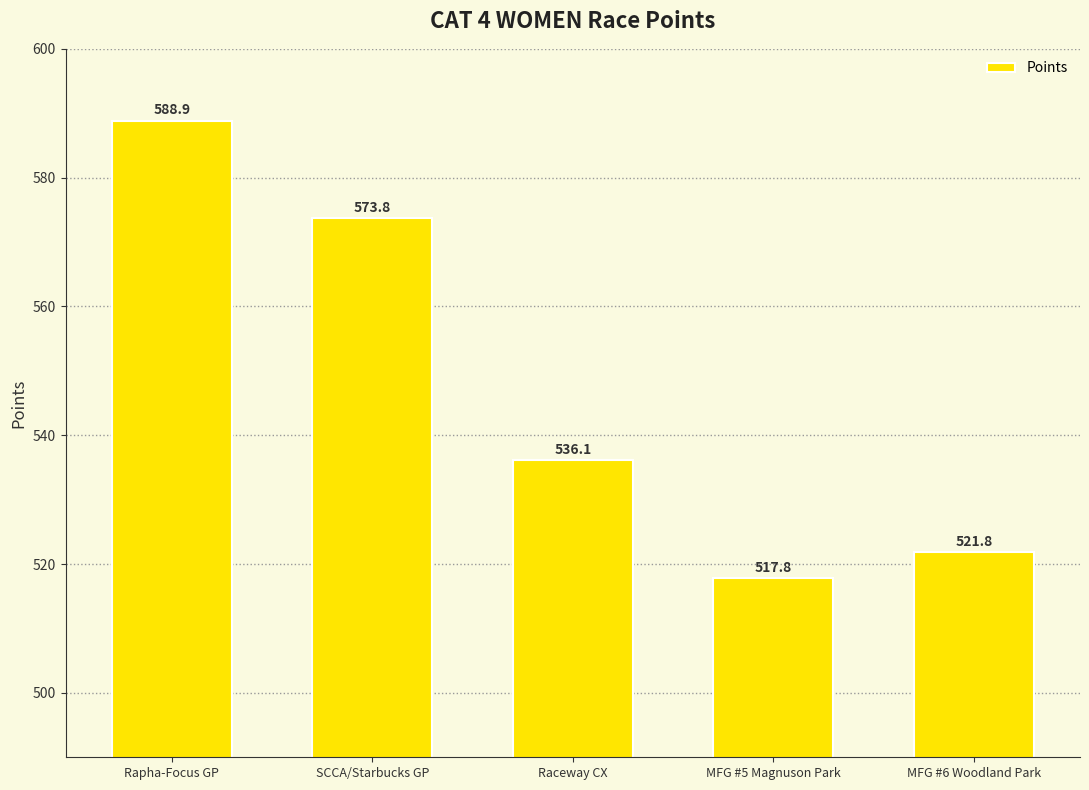

At which category does the chart reach its minimum across all series?

MFG #5 Magnuson Park